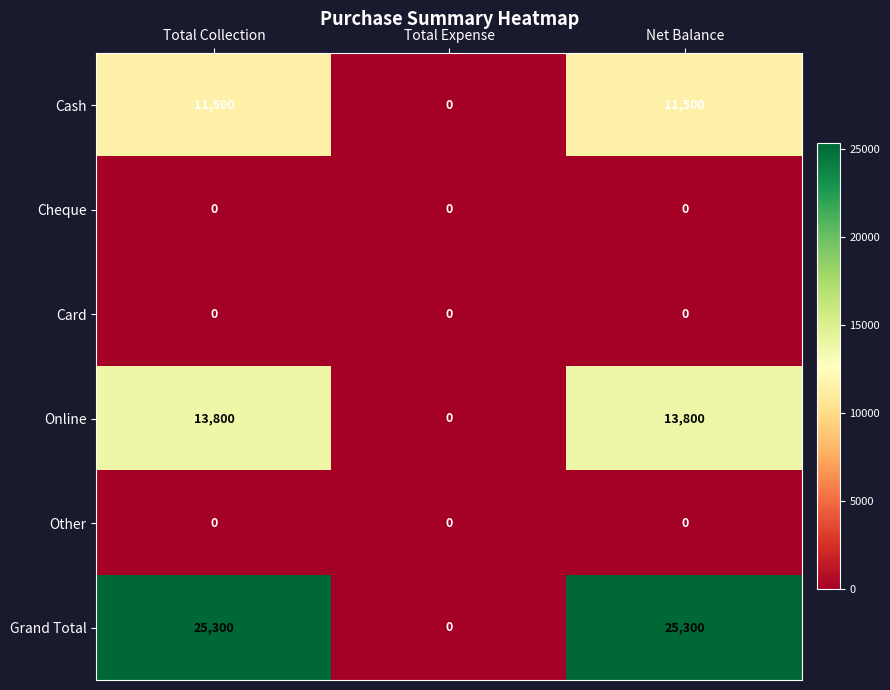

Count the Online values in the range 0 to 13800.

3